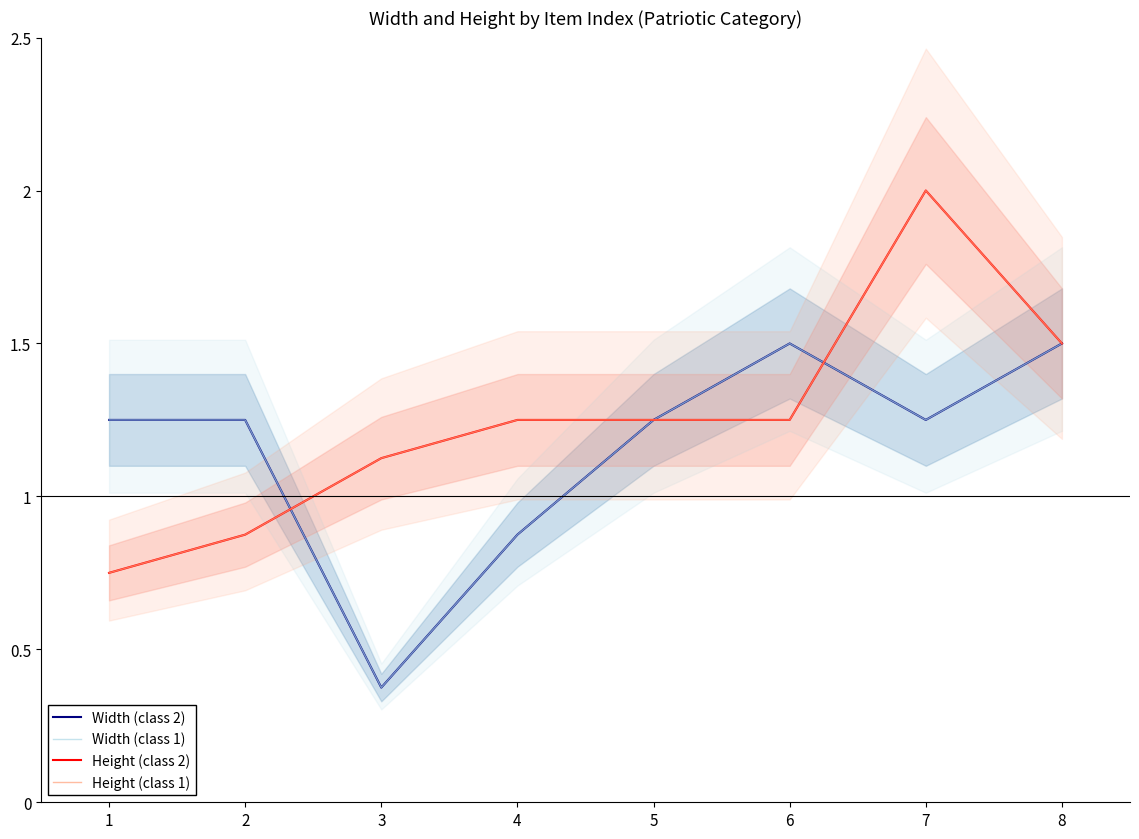

What is the difference between the Width (class 2) values at 7 and 4?

0.4